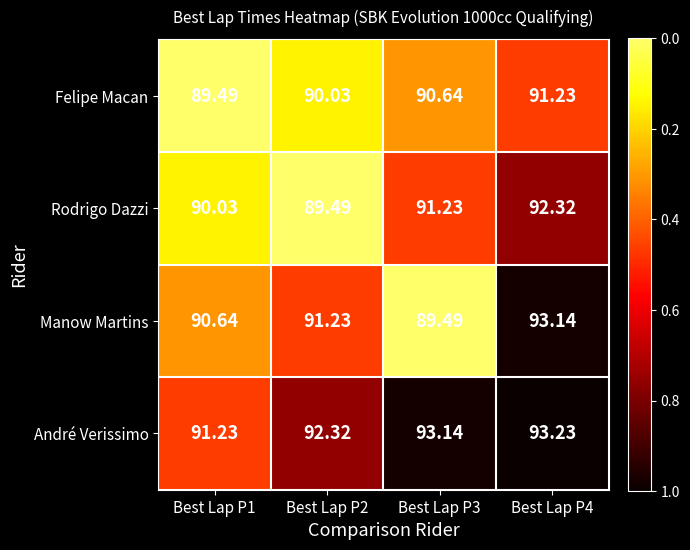

Is the value of Manow Martins at Best Lap P4 greater than the value of André Verissimo at Best Lap P1?

Yes